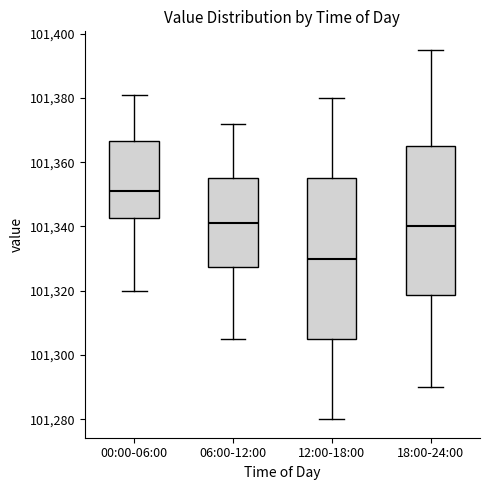

Which box's median line is the lowest?

12:00-18:00